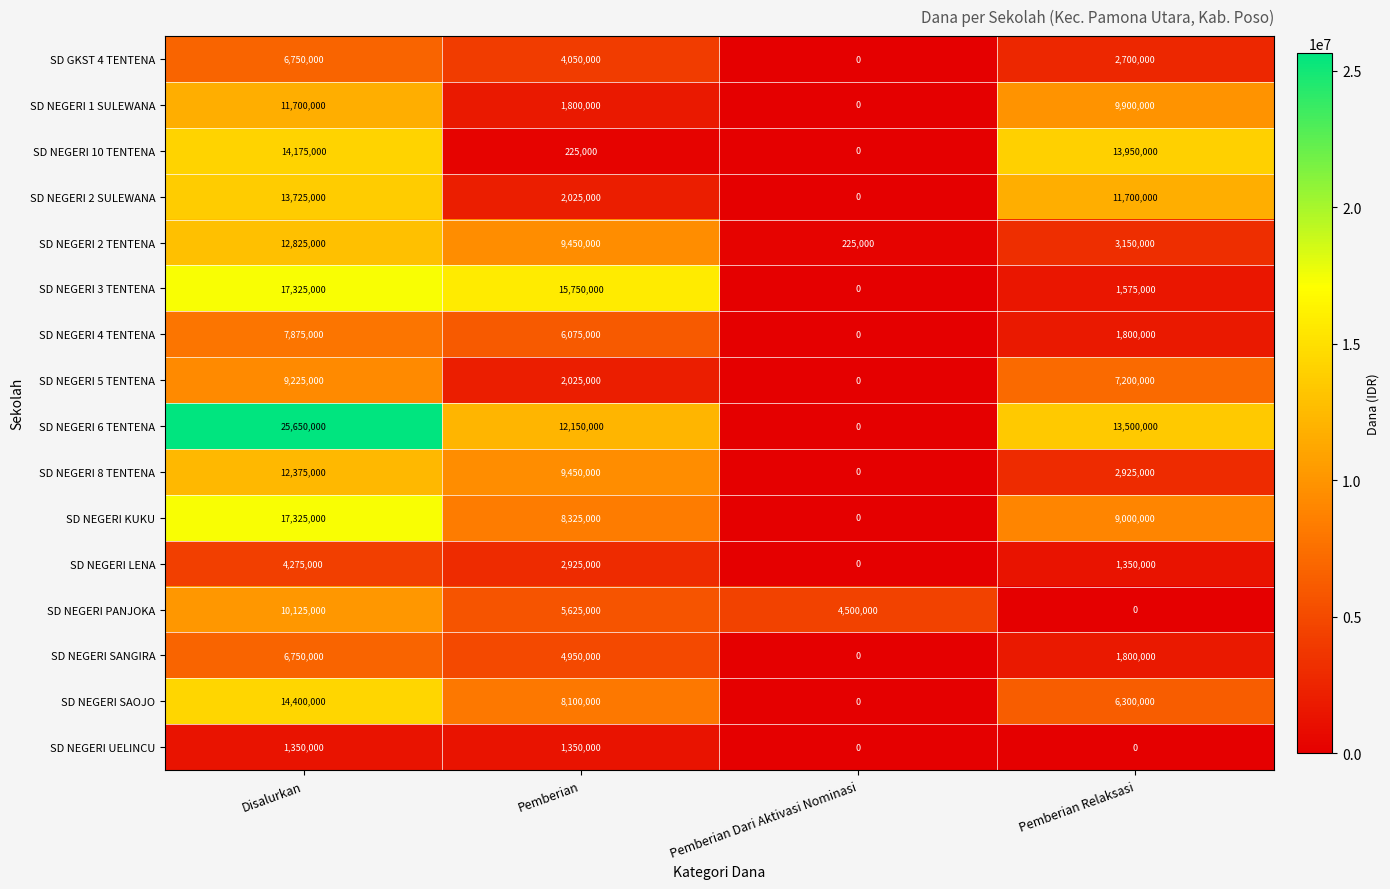

How many series are shown in this chart?

16